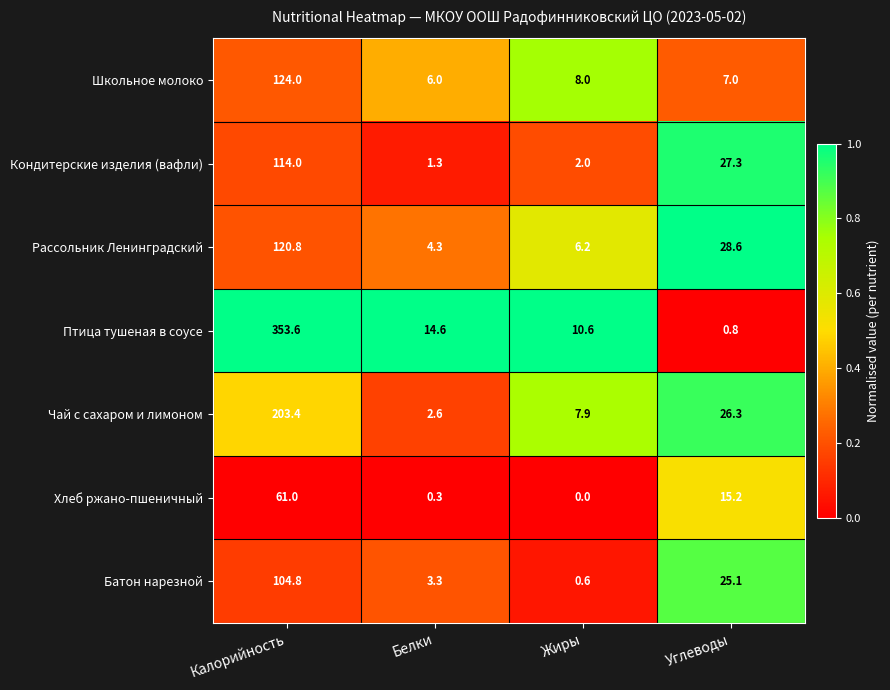

Reading left to right, list all the values displayed in this chart.

Школьное молоко: Калорийность=124.0	Белки=6.0	Жиры=8.0	Углеводы=7.0
Кондитерские изделия (вафли): Калорийность=114.0	Белки=1.3	Жиры=2.0	Углеводы=27.3
Рассольник Ленинградский: Калорийность=120.8	Белки=4.3	Жиры=6.2	Углеводы=28.6
Птица тушеная в соусе: Калорийность=353.6	Белки=14.6	Жиры=10.6	Углеводы=0.8
Чай с сахаром и лимоном: Калорийность=203.4	Белки=2.6	Жиры=7.9	Углеводы=26.3
Хлеб ржано-пшеничный: Калорийность=61.0	Белки=0.3	Жиры=0.0	Углеводы=15.2
Батон нарезной: Калорийность=104.8	Белки=3.3	Жиры=0.6	Углеводы=25.1